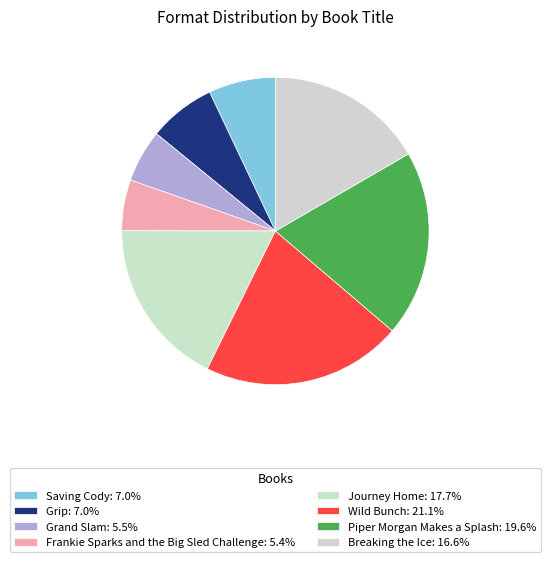

Does Journey Home account for over 50% of the chart?

No